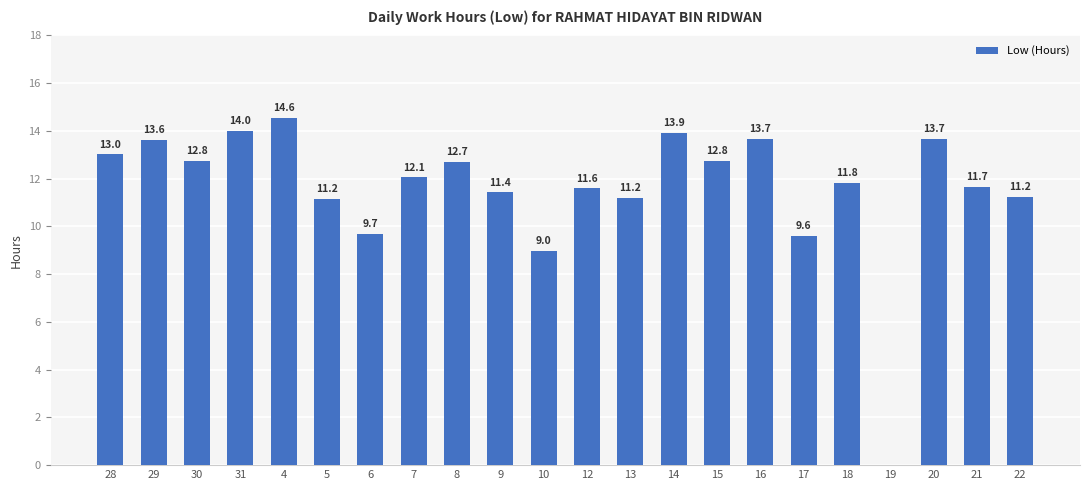

What is the approximate value at 30?

12.8